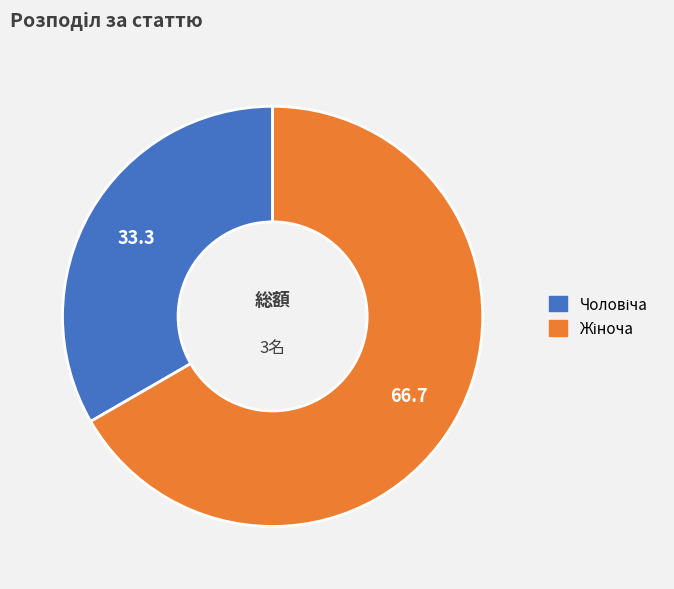

Is there any slice that represents more than half of the pie?

Yes